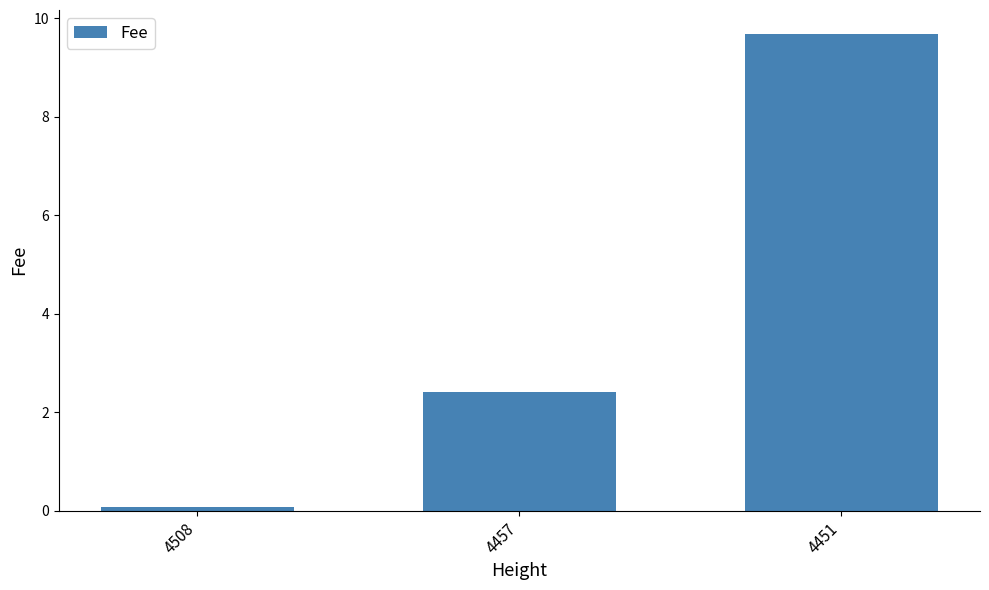

How many categories are shown in the chart?

3